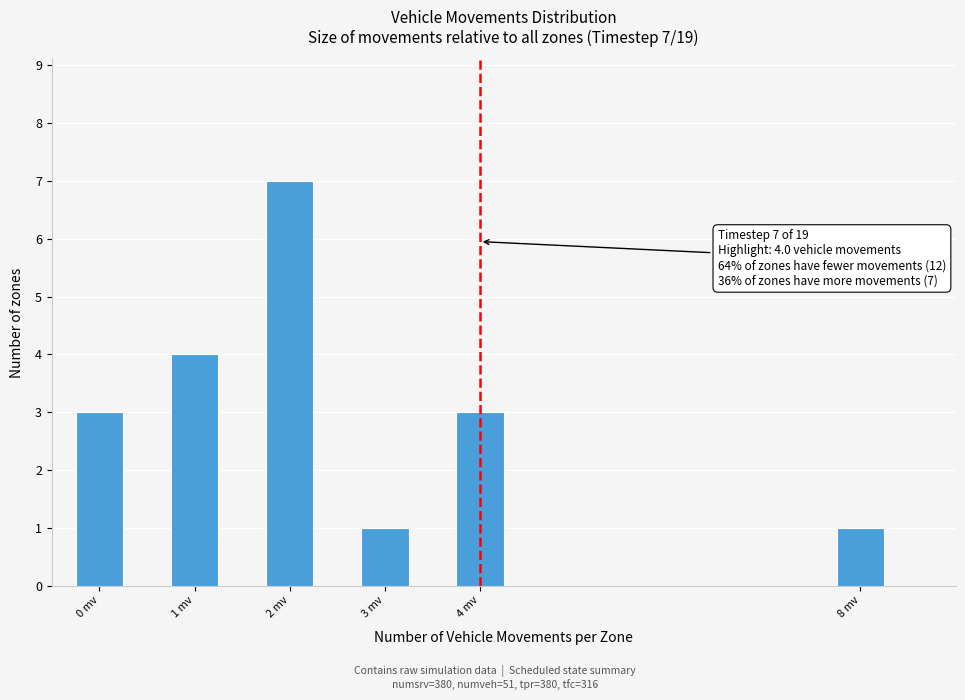

Reading left to right, what are all the values shown in this chart?

3	4	7	1	3	1